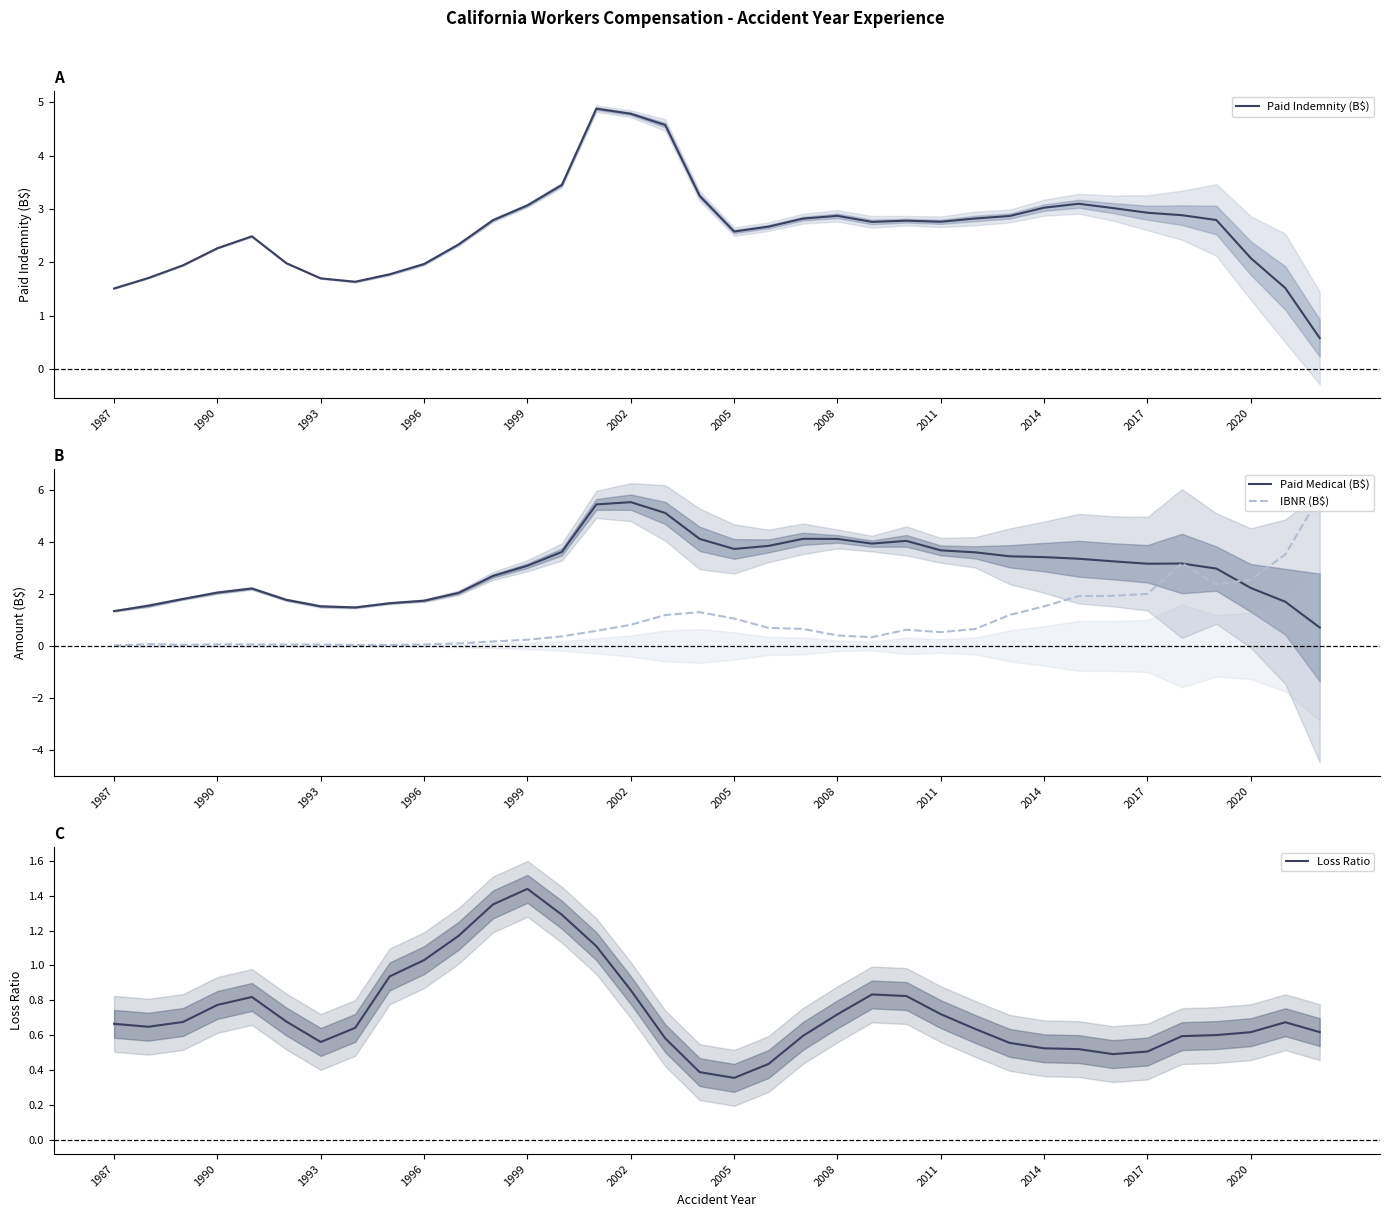

Reading right to left, transcribe all the data shown in this chart.

Paid Indemnity (B$): 0.6	1.5	2.1	2.8	2.9	2.9	3.0	3.1	3.0	2.9	2.8	2.8	2.8	2.8	2.9	2.8	2.7	2.6	3.2	4.6	4.8	4.9	3.5	3.1	2.8	2.3	2.0	1.8	1.6	1.7	2.0	2.5	2.3	1.9	1.7	1.5
Paid Medical (B$): 0.7	1.7	2.2	3.0	3.2	3.2	3.3	3.4	3.4	3.5	3.6	3.7	4.1	3.9	4.1	4.1	3.9	3.7	4.1	5.1	5.5	5.5	3.6	3.1	2.7	2.0	1.7	1.6	1.5	1.5	1.8	2.2	2.1	1.8	1.6	1.3
IBNR (B$): 5.8	3.5	2.6	2.4	3.2	2.0	1.9	1.9	1.5	1.2	0.7	0.5	0.6	0.3	0.4	0.7	0.7	1.1	1.3	1.2	0.8	0.6	0.4	0.2	0.2	0.1	0.1	0.0	0.0	0.1	0.1	0.1	0.1	0.0	0.1	0.0
Loss Ratio: 0.6	0.7	0.6	0.6	0.6	0.5	0.5	0.5	0.5	0.6	0.6	0.7	0.8	0.8	0.7	0.6	0.4	0.4	0.4	0.6	0.9	1.1	1.3	1.4	1.3	1.2	1.0	0.9	0.6	0.6	0.7	0.8	0.8	0.7	0.6	0.7